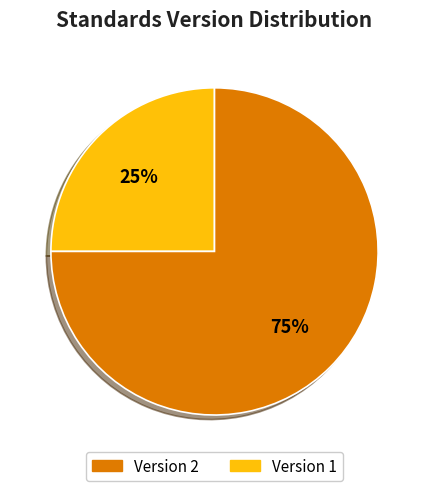

Does any single category account for the majority?

Yes